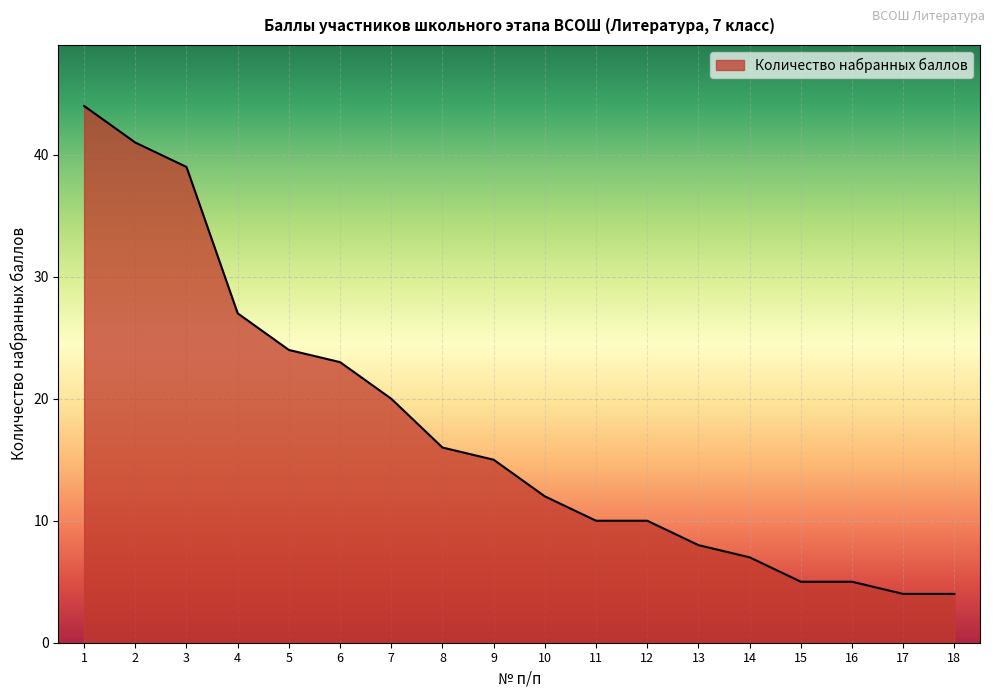

What is the greatest value displayed?

44